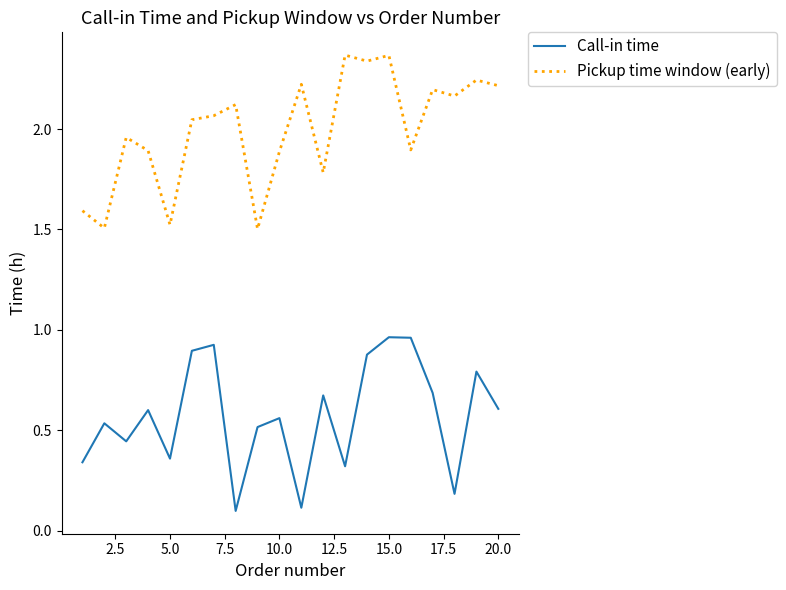

Which series has the largest total across all categories?

Pickup time window (early)